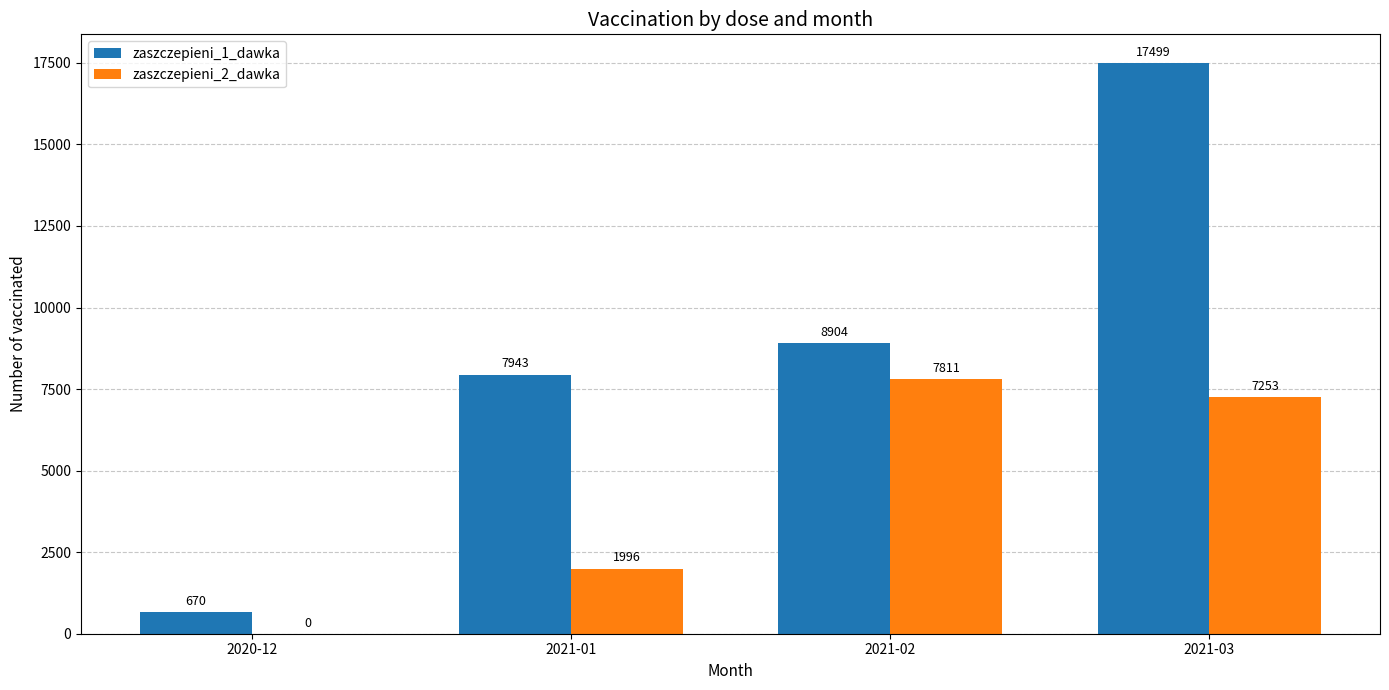

What are all the series names shown in the legend?

zaszczepieni_1_dawka, zaszczepieni_2_dawka